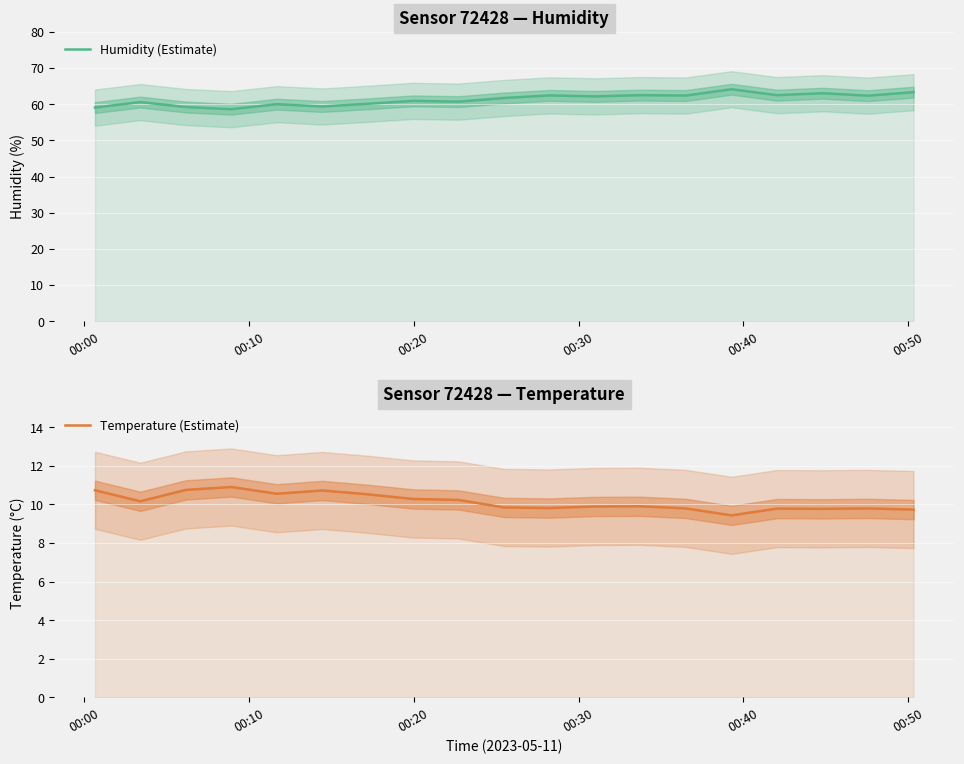

List the series in order of their peak value, highest first.

Humidity (Estimate), Temperature (Estimate)